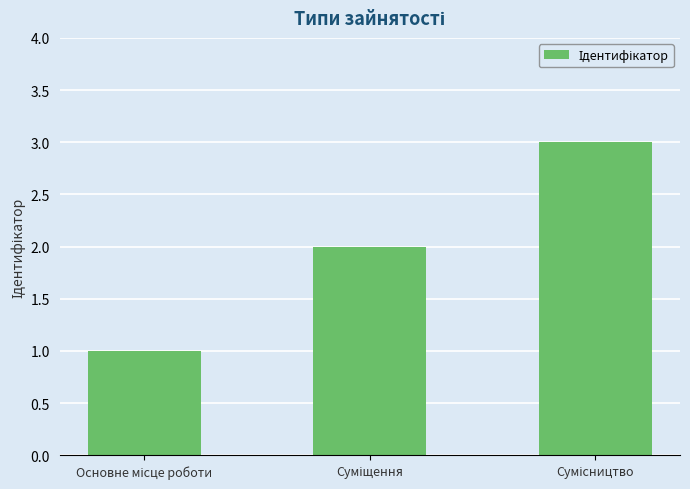

What is the smallest value displayed?

1